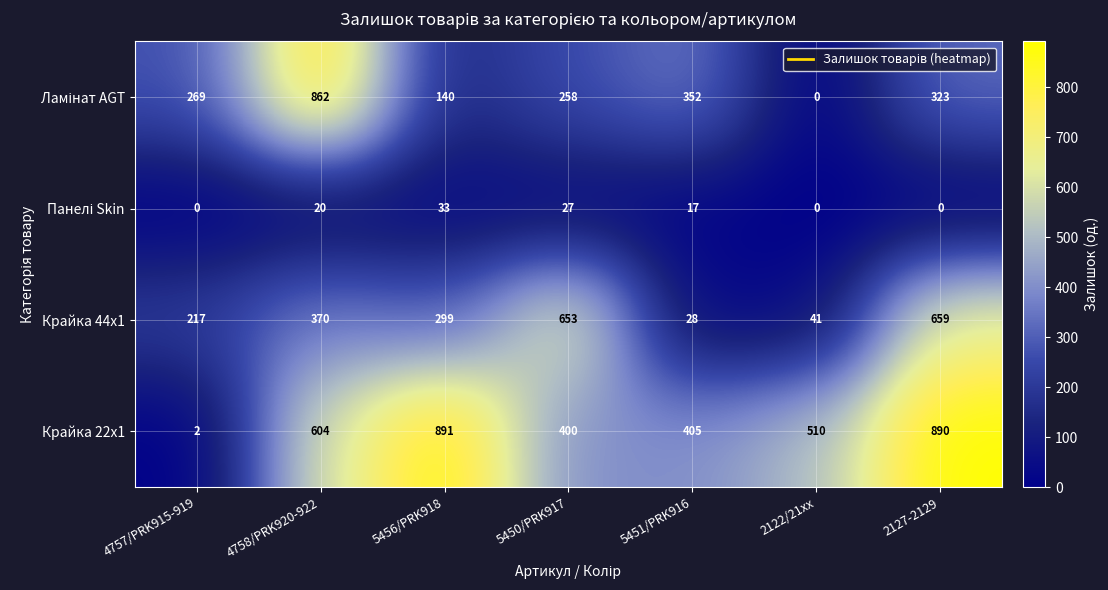

What is the difference between the highest and lowest values at 2122/21xx?

510